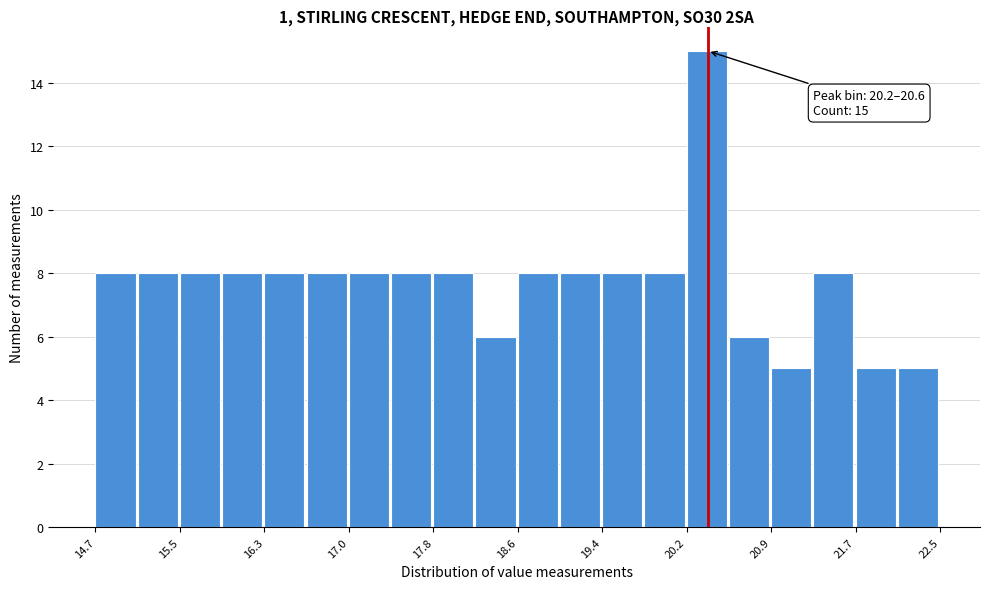

Read against the x-axis, roughly where is the centre of the tallest bar?

20.3